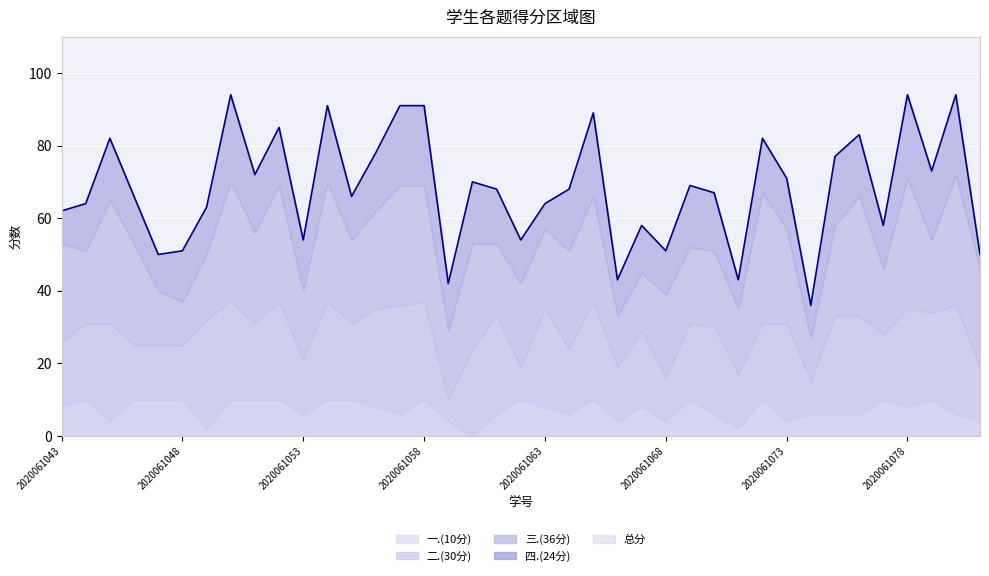

What are all the series names shown in the legend?

总分, 三.(36分), 四.(24分), 二.(30分), 一.(10分)